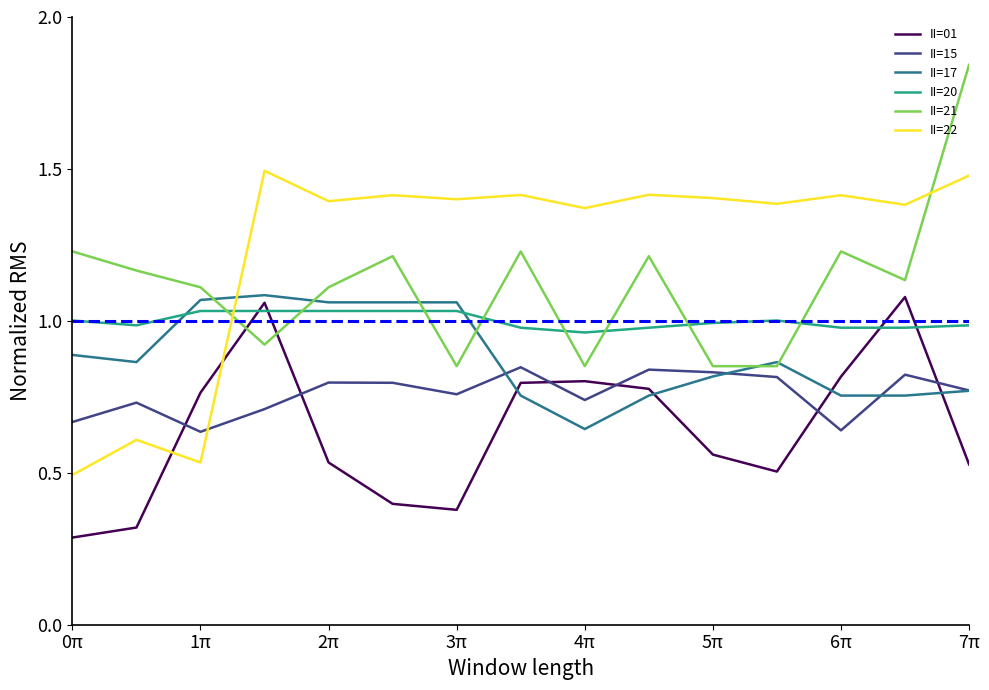

How many intersections are there between II=22 and II=21?

2